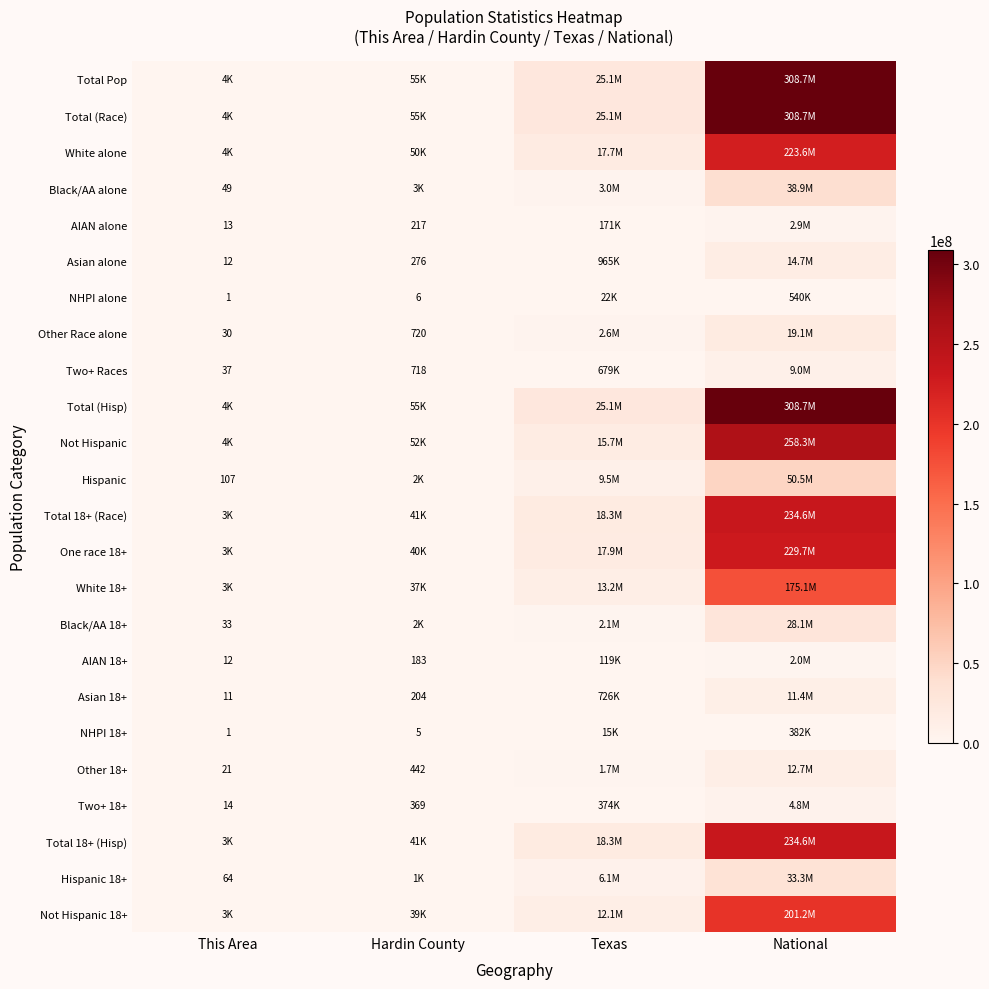

Is the value of NHPI alone at Hardin County greater than the value of Asian 18+ at Hardin County?

No